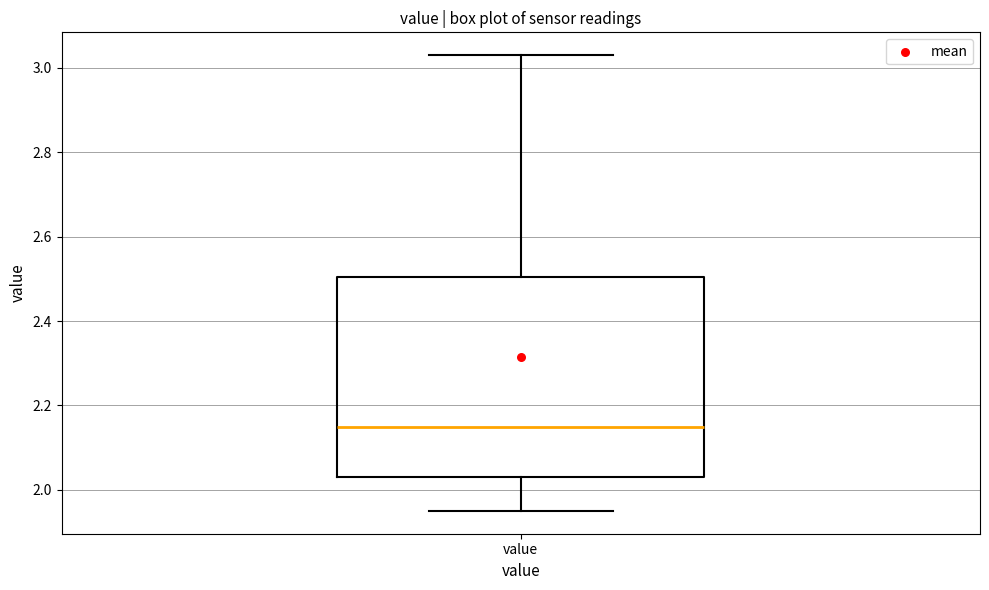

Read this box plot against the y-axis: the position of the median line, the range covered by the box, and the ends of both whiskers. The values are not printed on the chart, so give them approximately, as read against the axis.

median 2.16, box 2.04 to 2.50, whiskers 1.96 to 3.04